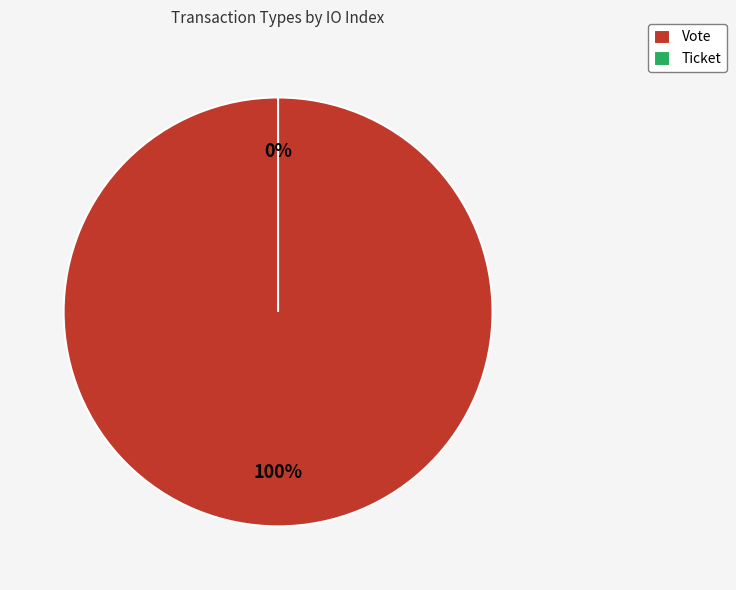

How many slices are in this pie chart?

2